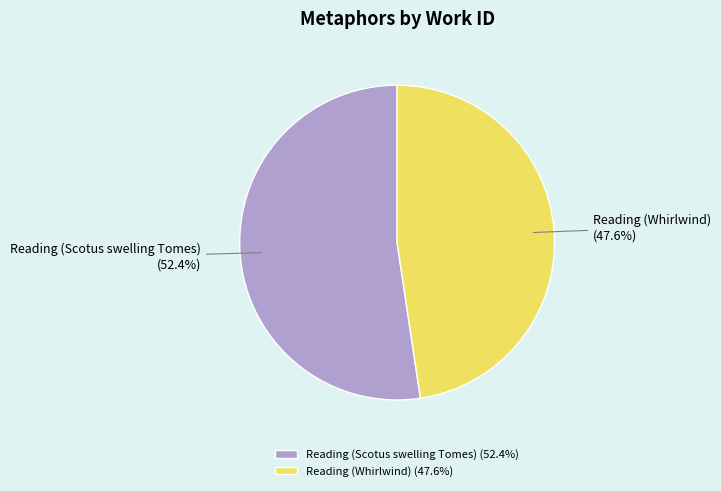

To the nearest percent, what is the difference between the Reading (Scotus swelling Tomes) and Reading (Whirlwind) slice percentages?

5%